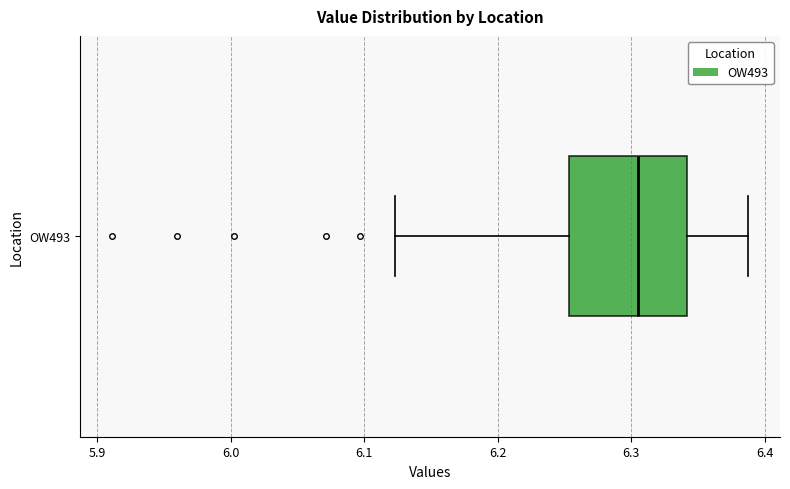

Read this box plot against the x-axis: the position of the median line, the range covered by the box, and the ends of both whiskers. The values are not printed on the chart, so give them approximately, as read against the axis.

median 6.31, box 6.25 to 6.34, whiskers 6.12 to 6.39